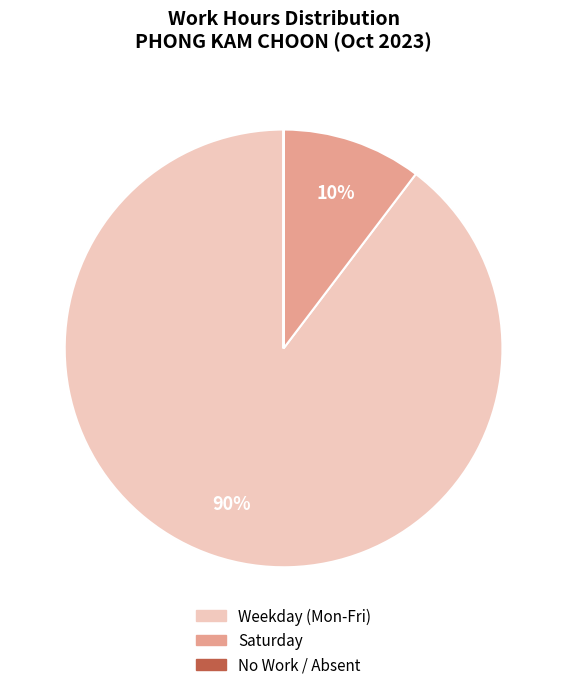

Which category has the biggest portion of the pie?

Weekday (Mon-Fri)